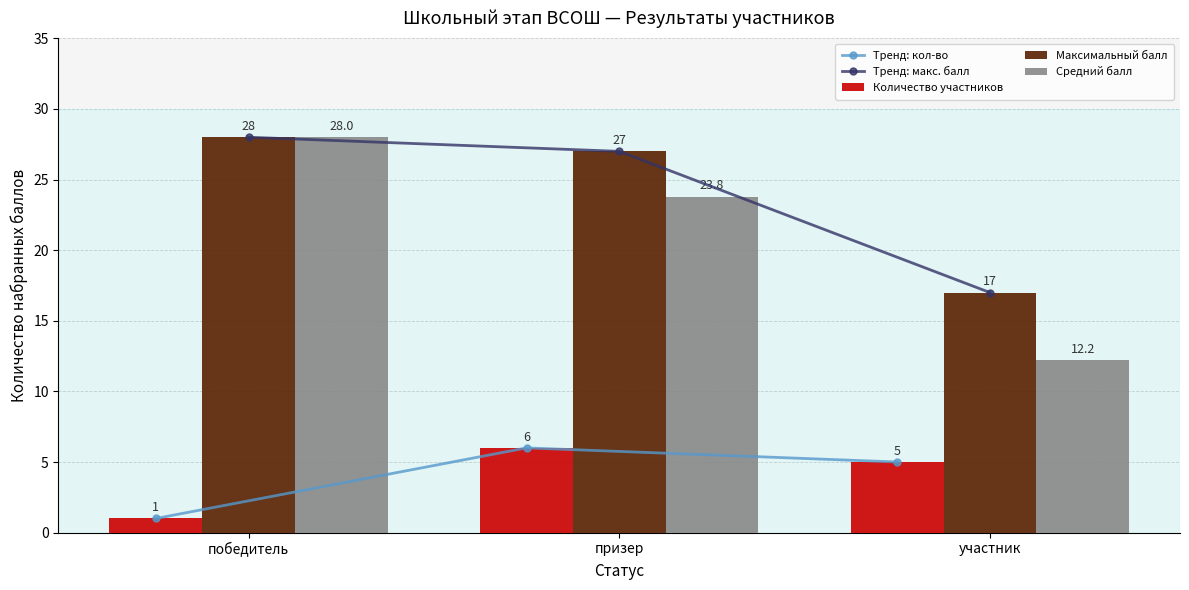

What is the label of the 2nd bar from the left?

призер